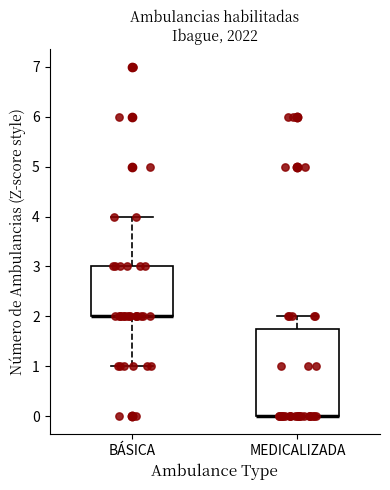

Where is the lower edge of the box for BÁSICA on the y-axis? The values are not printed on the chart, so give them approximately, as read against the axis.

2.0